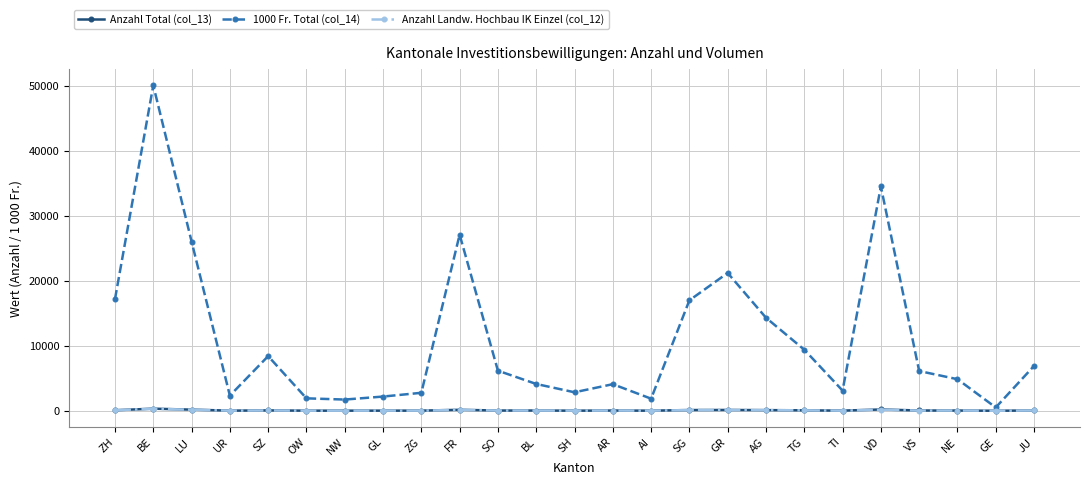

What is the difference between the maximum and second lowest values in the Anzahl Total (col_13) series?

306.0